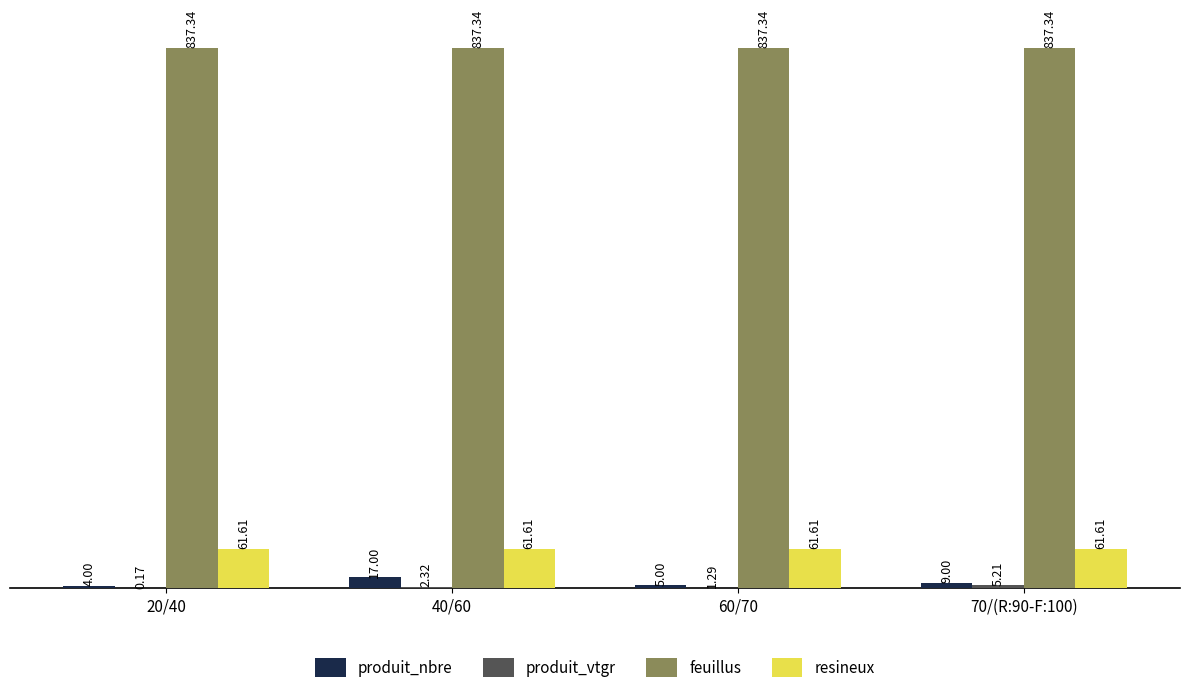

What is the total value across all series at 60/70?

905.2